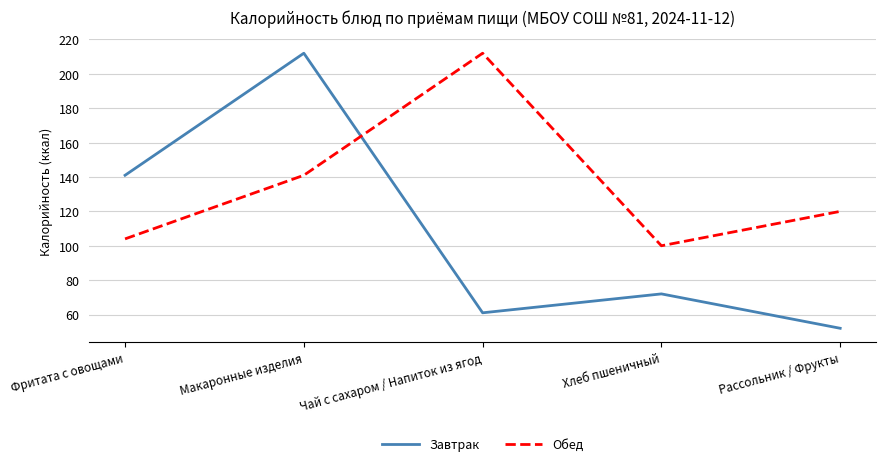

Is it true that Завтрак equals 72 at Хлеб пшеничный?

True